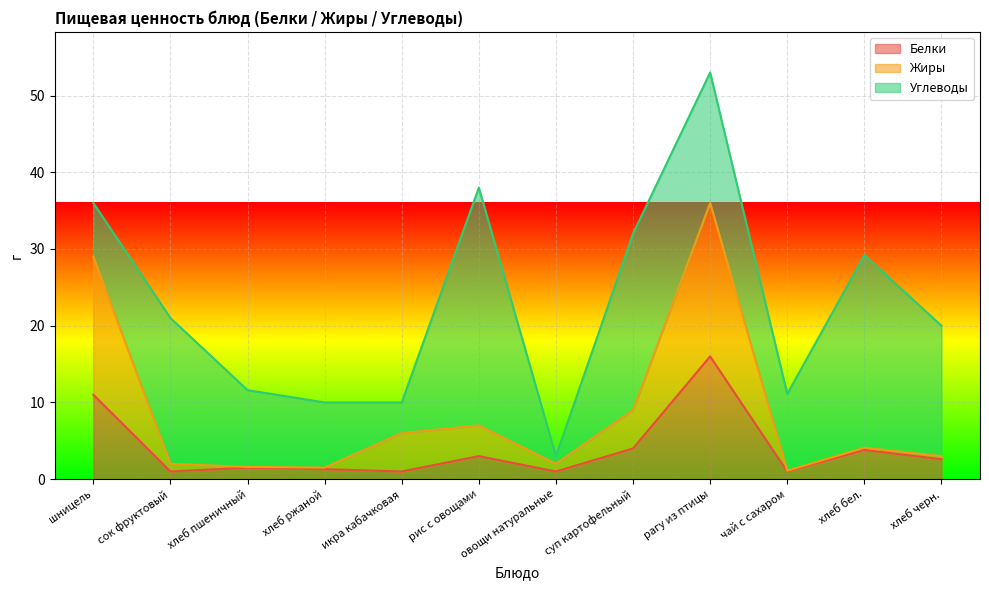

Between икра кабачковая and овощи натуральные, which series saw the biggest shift?

Жиры